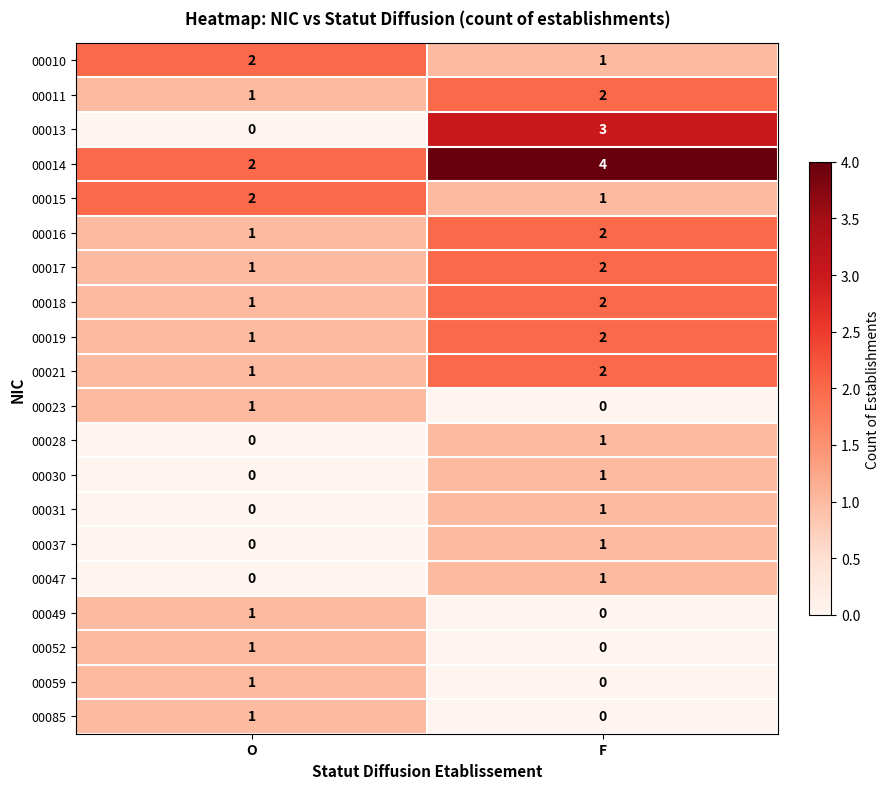

True or false: 00023 has a value of 0 at O.

False